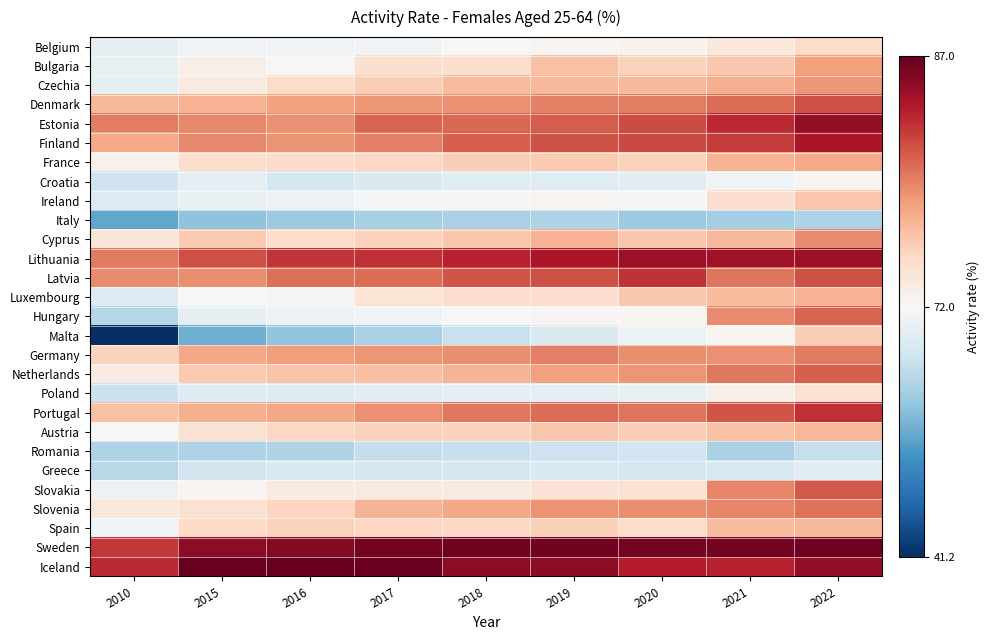

What is the smallest value displayed?

41.2